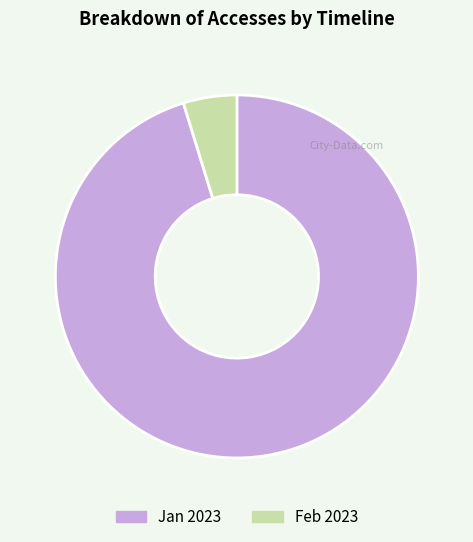

Which has a higher value, Feb 2023 or Jan 2023?

Jan 2023